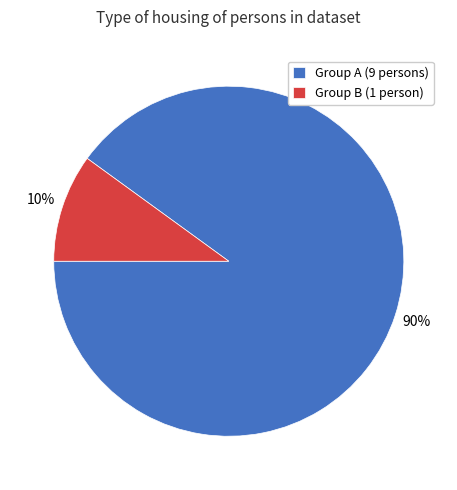

Do Group B (1 person) and Group A (9 persons) together represent more than half of the pie?

Yes